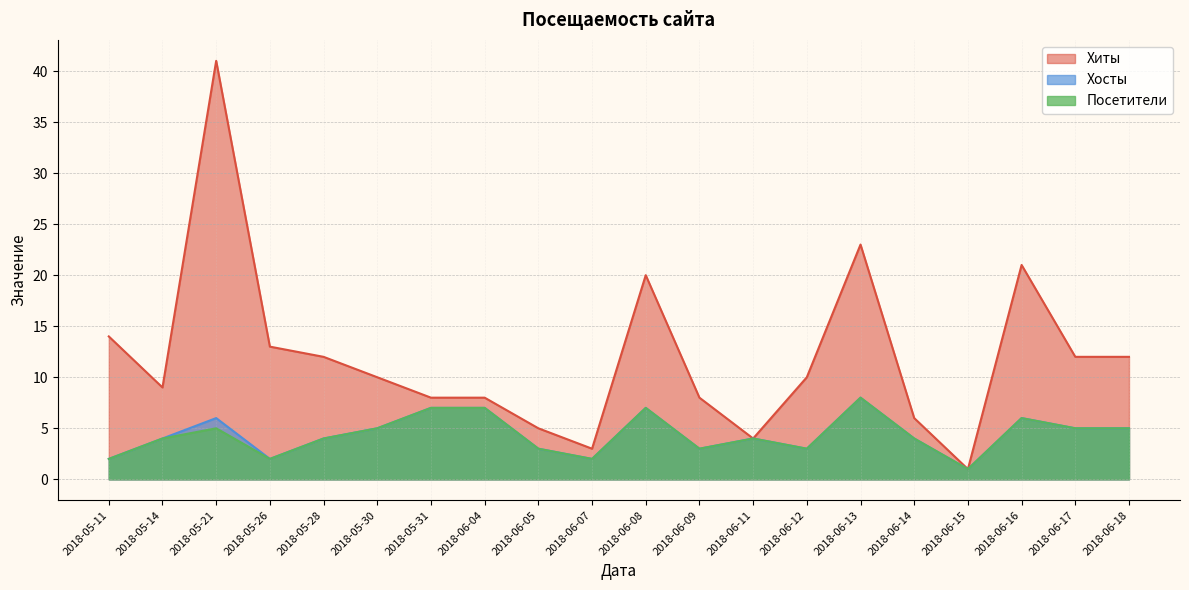

Read the Хиты value at 2018-06-05.

5